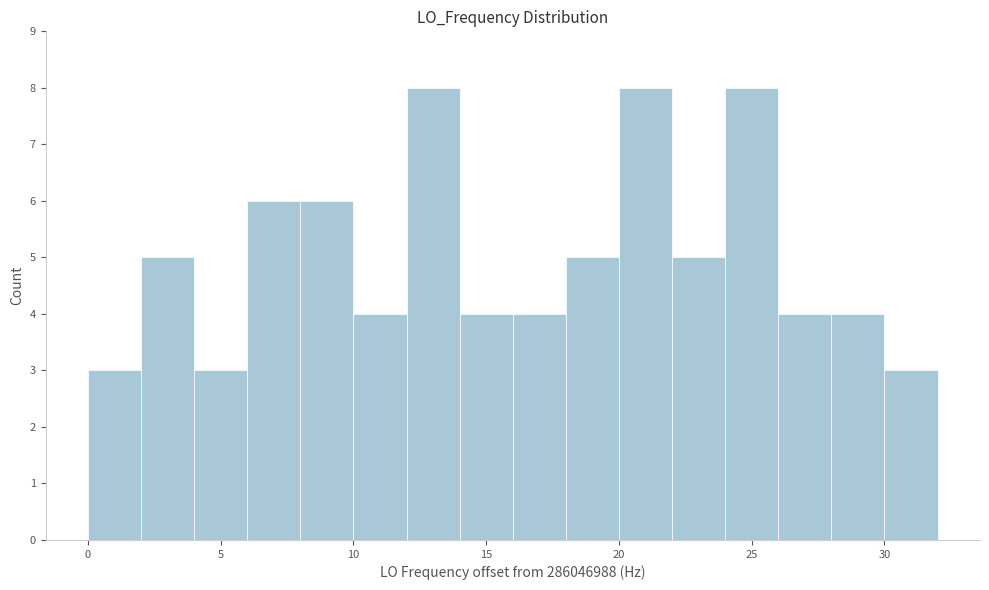

Reading left to right, list every bar in this chart as the range it spans on the x-axis followed by its height. The values are not printed on the chart, so give them approximately, as read against the axis.

0 to 2: 3
2 to 4: 5
4 to 6: 3
6 to 8: 6
8 to 10: 6
10 to 12: 4
12 to 14: 8
14 to 16: 4
16 to 18: 4
18 to 20: 5
20 to 22: 8
22 to 24: 5
24 to 26: 8
26 to 28: 4
28 to 30: 4
30 to 32: 3